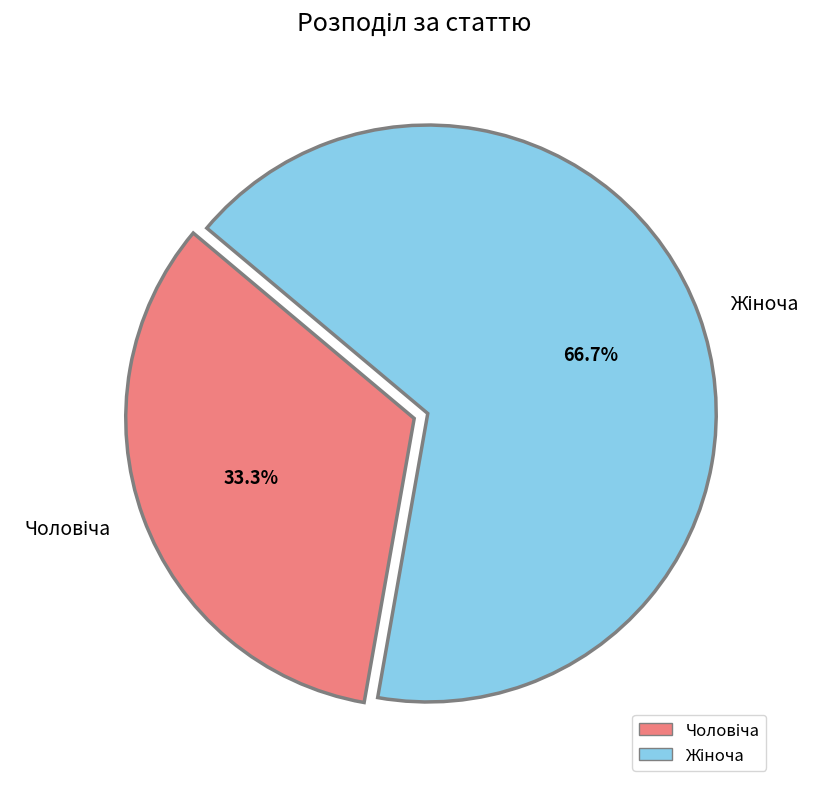

Is there any slice that represents more than half of the pie?

Yes